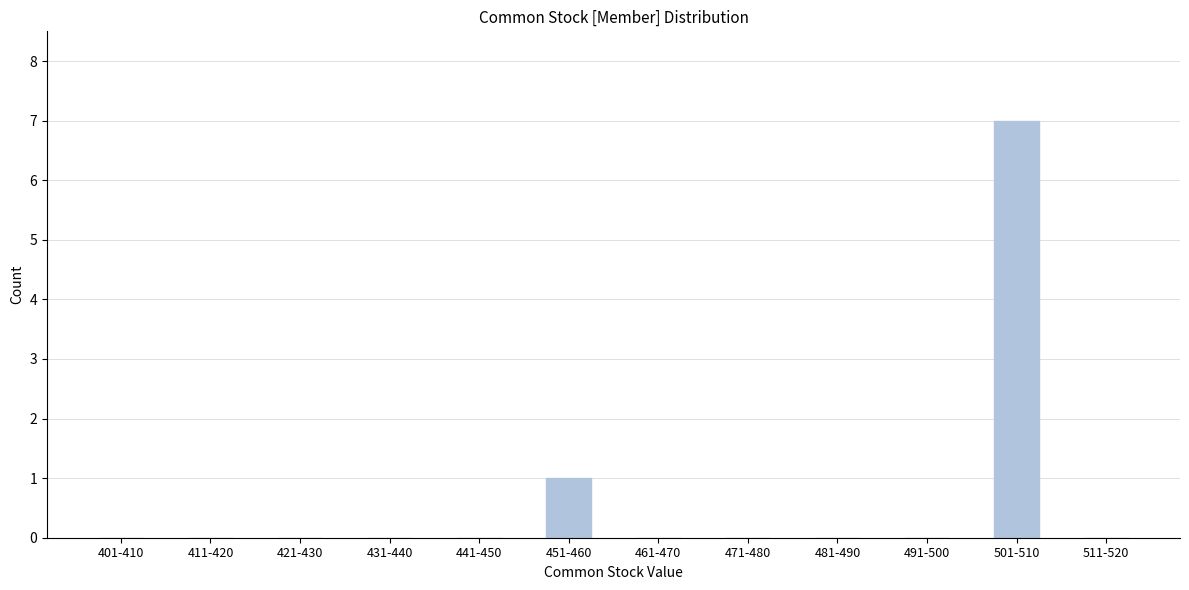

Reading left to right, list all the values displayed in this chart.

401-410=0	411-420=0	421-430=0	431-440=0	441-450=0	451-460=1	461-470=0	471-480=0	481-490=0	491-500=0	501-510=7	511-520=0